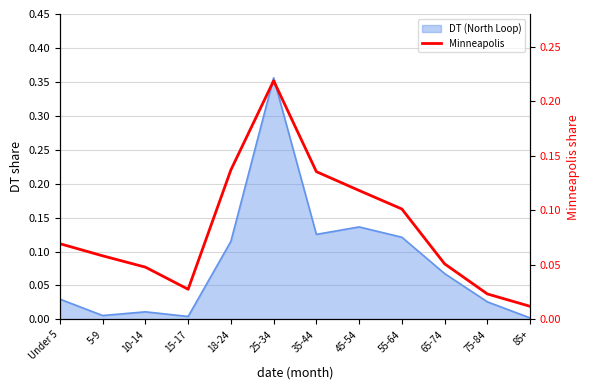

List the labels in order of value, smallest first.

85+, 75-84, 15-17, 10-14, 65-74, 5-9, Under 5, 55-64, 45-54, 35-44, 18-24, 25-34